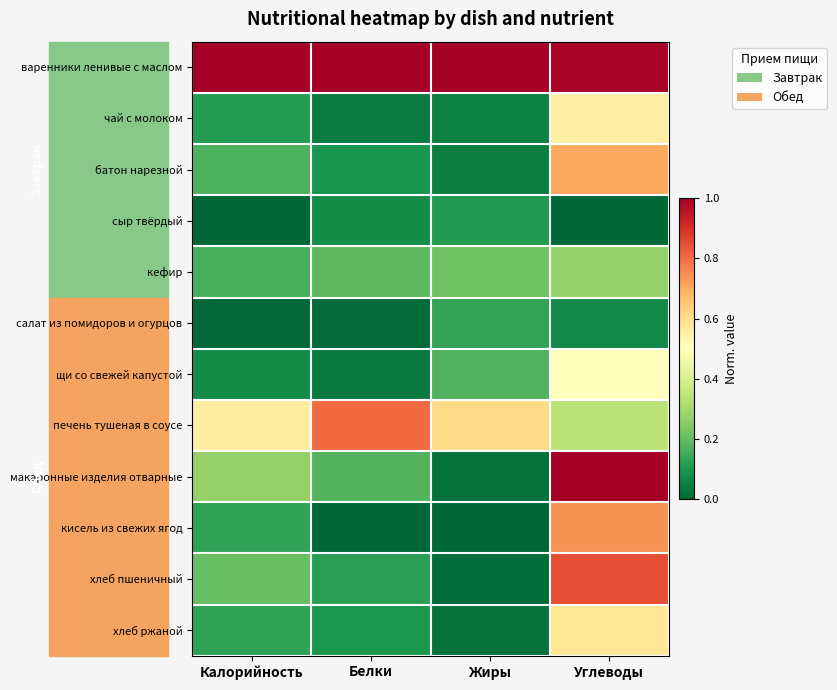

Which has a higher value, Белки or Калорийность?

Белки